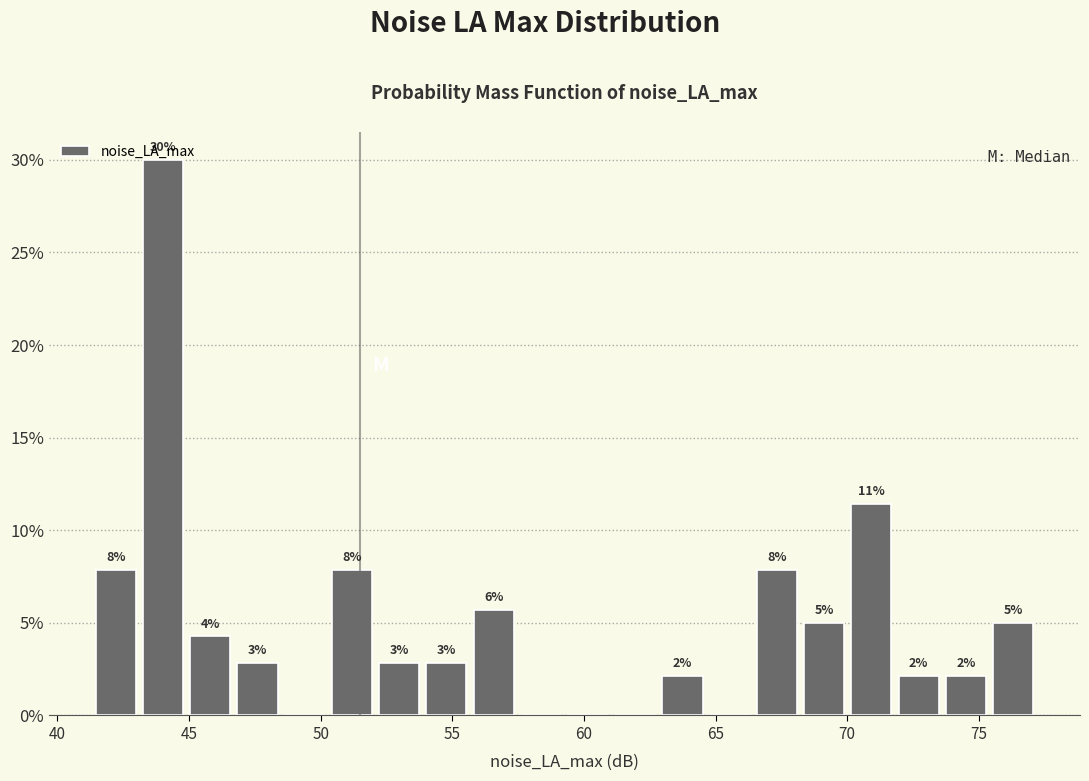

Around what value on the x-axis is the tallest bar? Give the approximate position of its centre, as read against the axis.

44.0